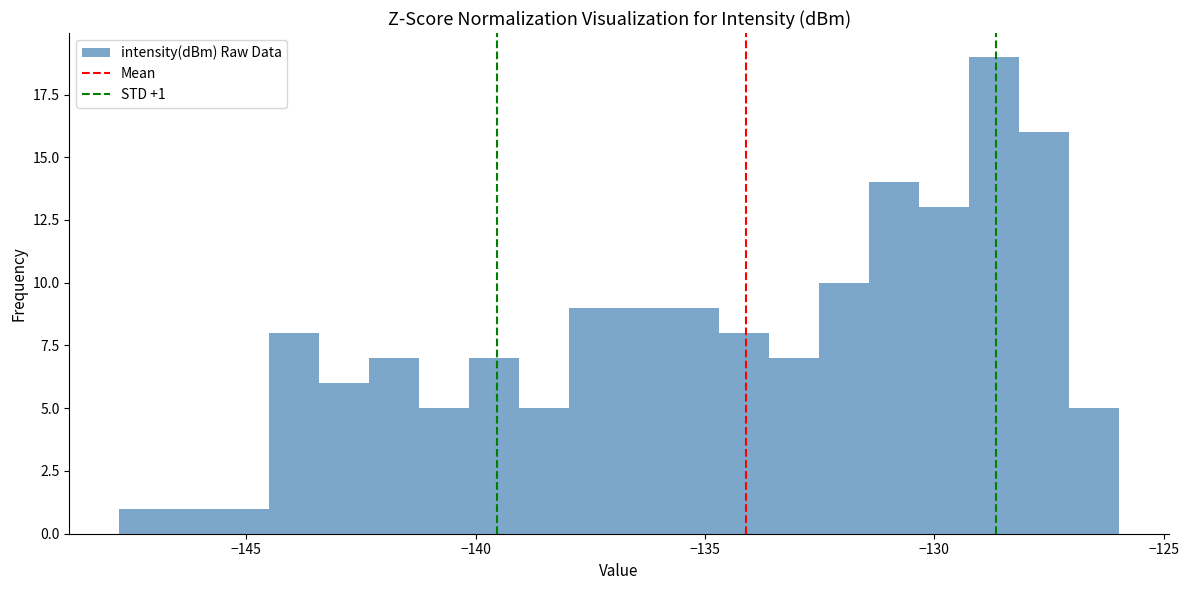

Read against the x-axis, roughly where is the centre of the tallest bar?

-128.5